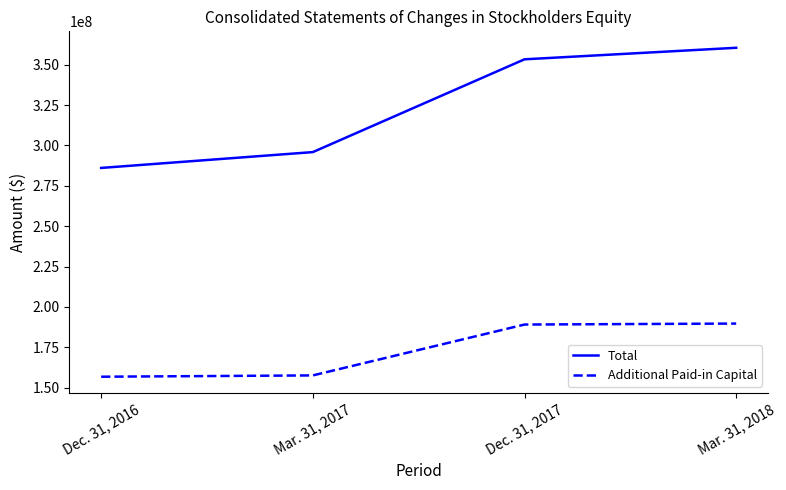

Which series has the widest spread of values?

Total